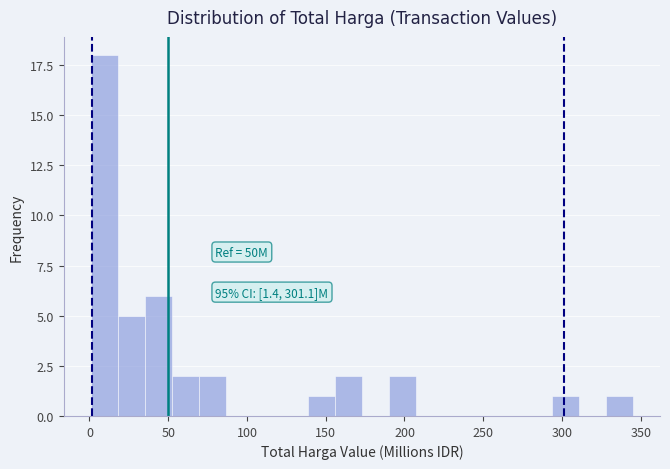

Read against the x-axis, roughly where is the centre of the tallest bar?

10